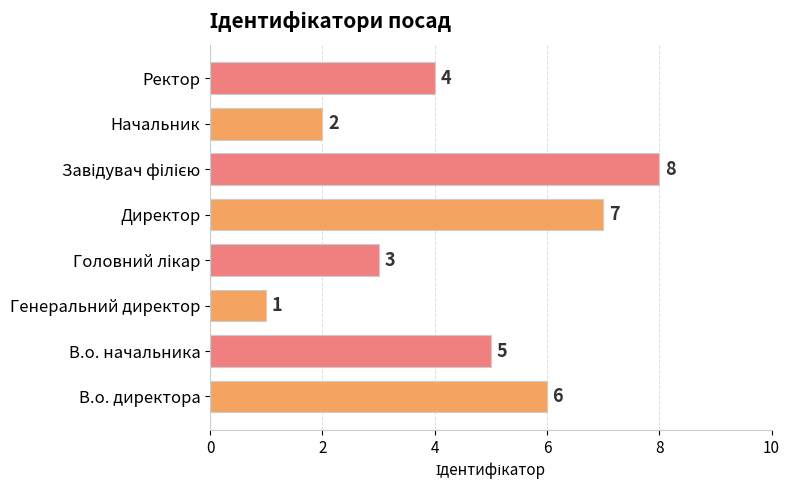

Where is the data nearest to the value 4?

Ректор